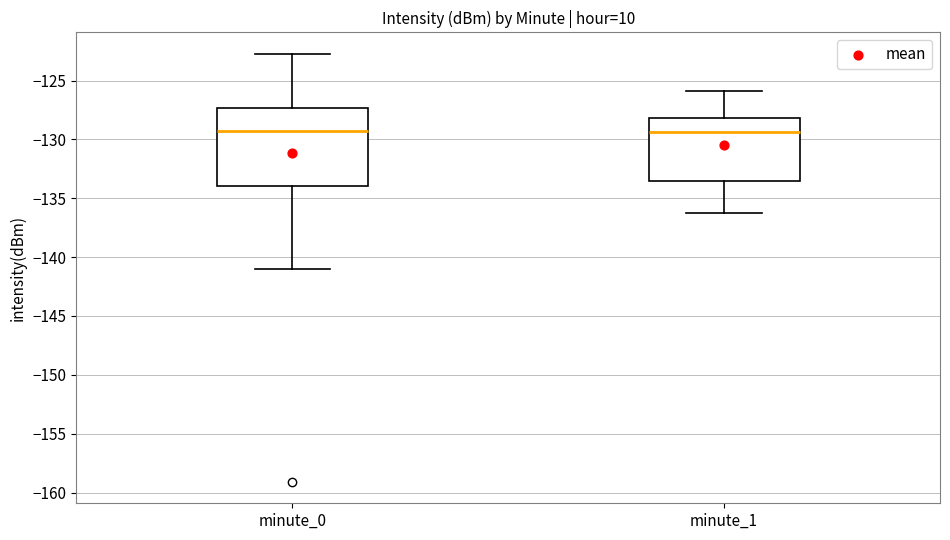

Comparing the boxes themselves (not the whiskers), which one is the tallest?

minute_0